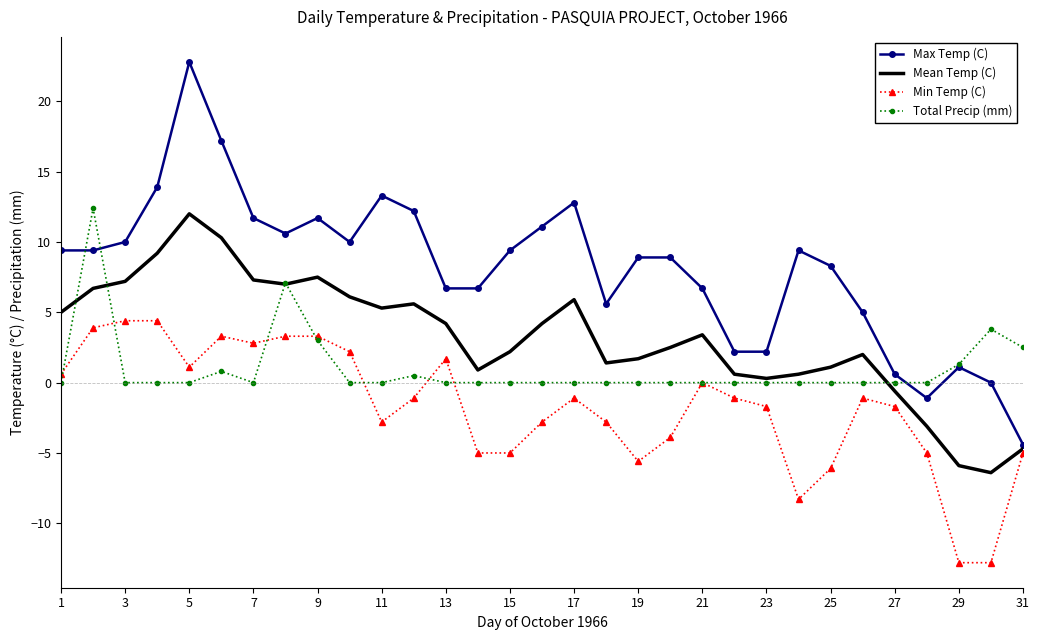

Which series has the largest total across all categories?

Max Temp (C)